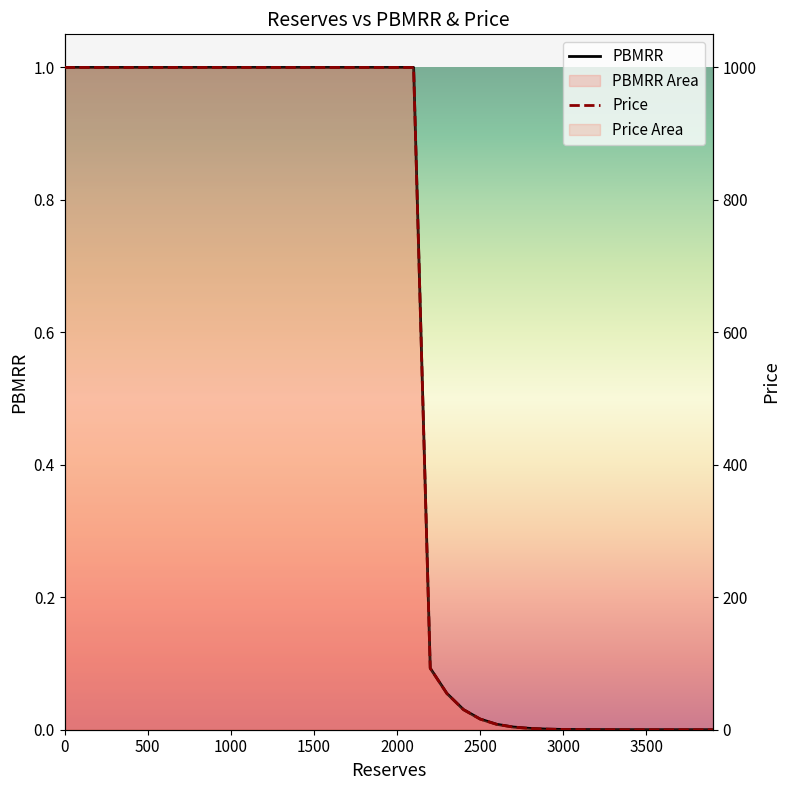

Which series has the largest total across all categories?

Price